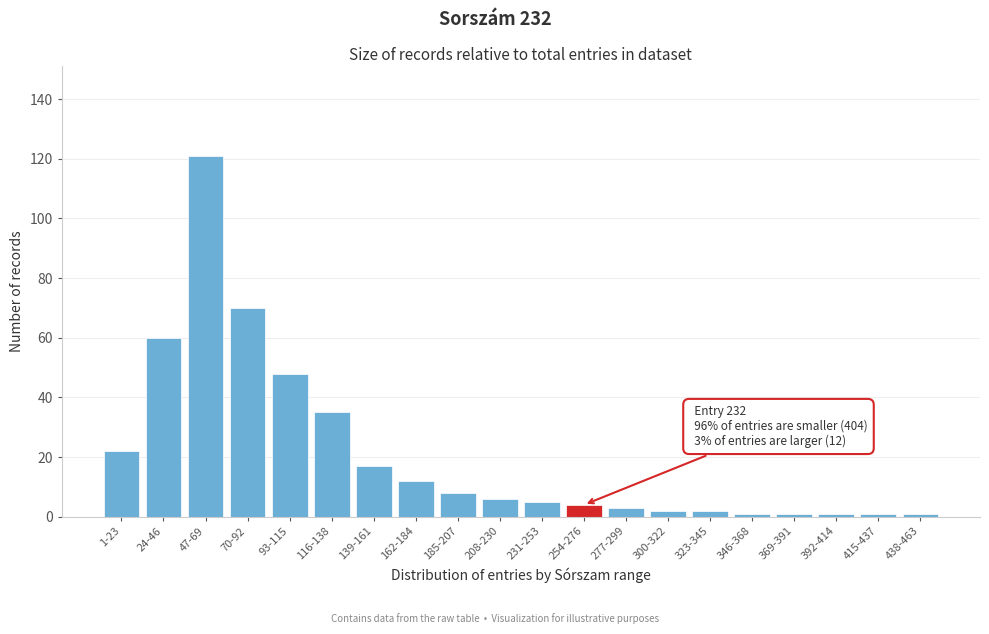

Reading left to right, transcribe all the data shown in this chart.

1-23=22	24-46=60	47-69=121	70-92=70	93-115=48	116-138=35	139-161=17	162-184=12	185-207=8	208-230=6	231-253=5	254-276=4	277-299=3	300-322=2	323-345=2	346-368=1	369-391=1	392-414=1	415-437=1	438-463=1